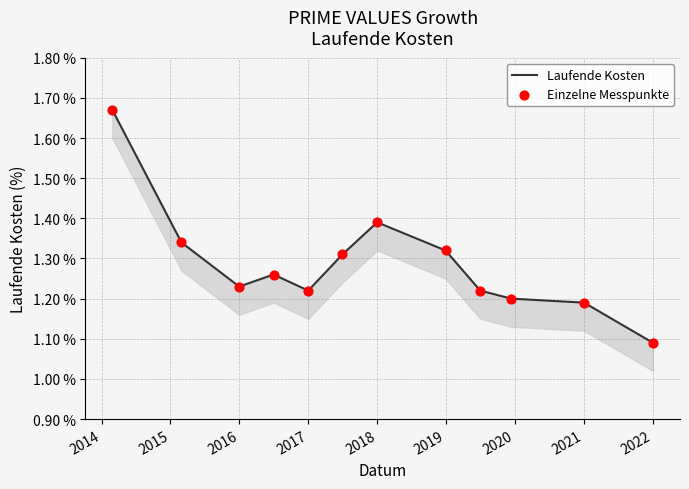

Is the value of Laufende Kosten at 2014 greater than the value of Einzelne Messpunkte at 2020?

Yes